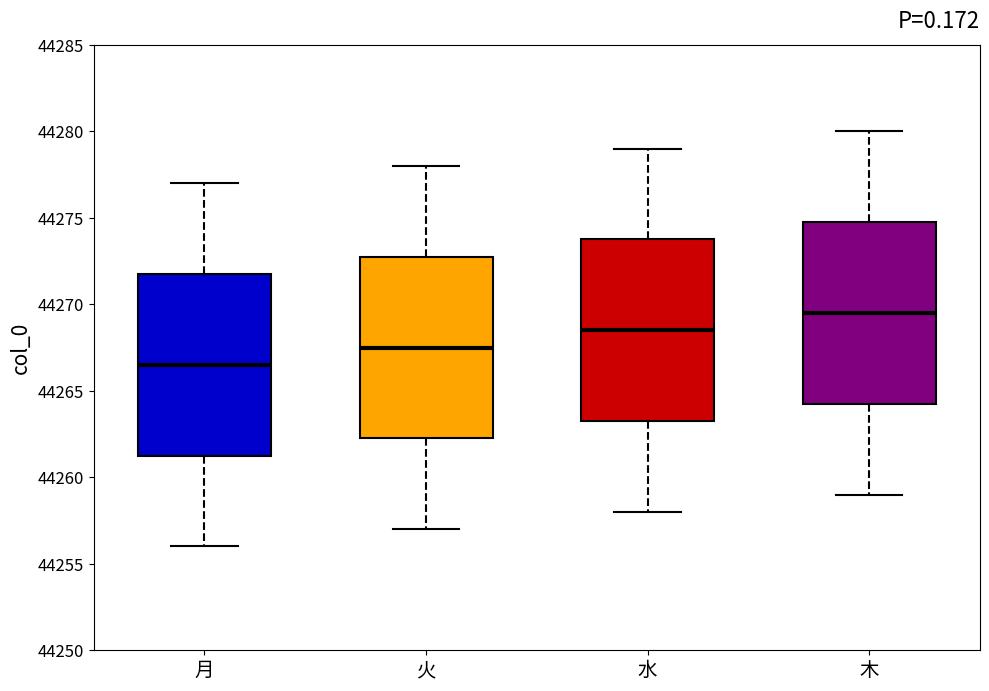

Which box's median line is the lowest?

月